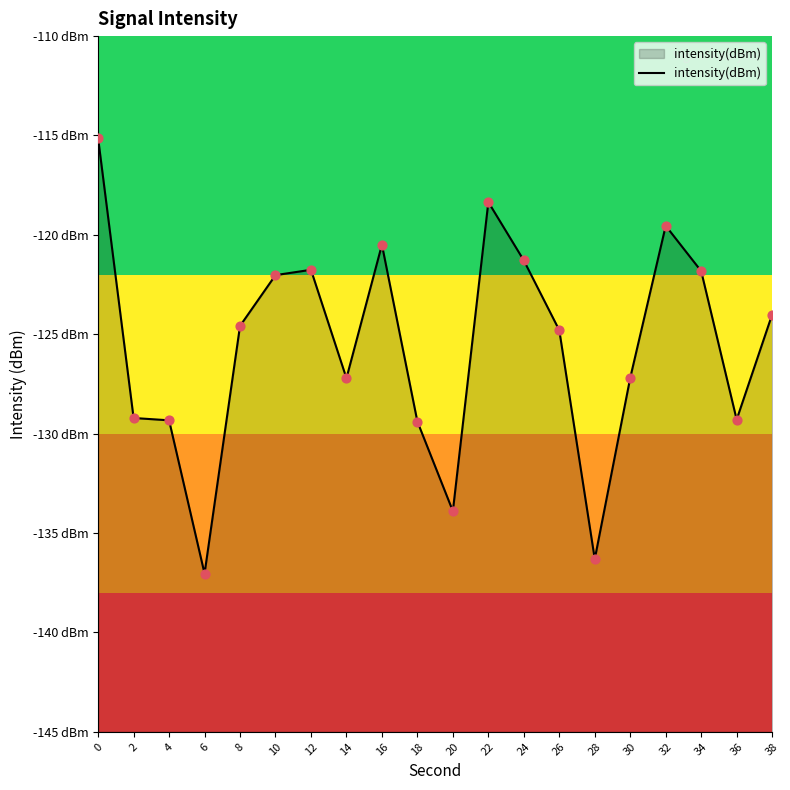

Between 6 and 38, which is larger?

38